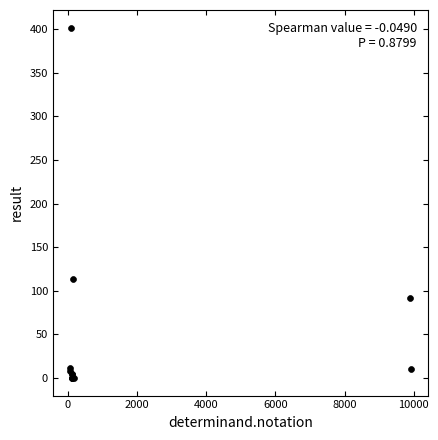

What Y value in the scatter plot is closest to 201?

114.0